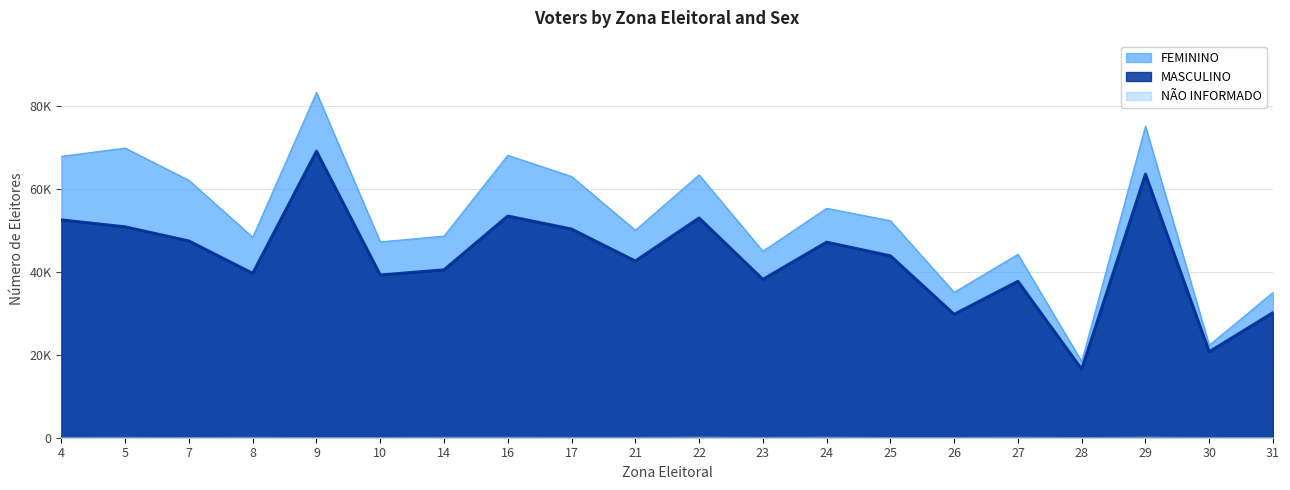

List the series in order of their overall mean, highest first.

FEMININO, MASCULINO, NAO INFORMADO